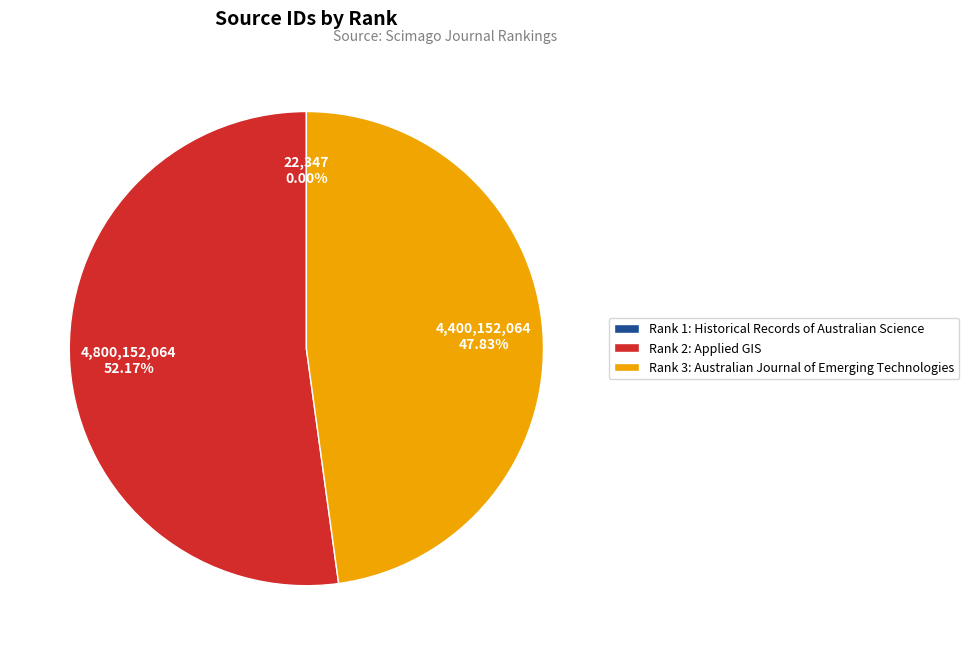

Which category has the biggest portion of the pie?

Rank 2: Applied GIS